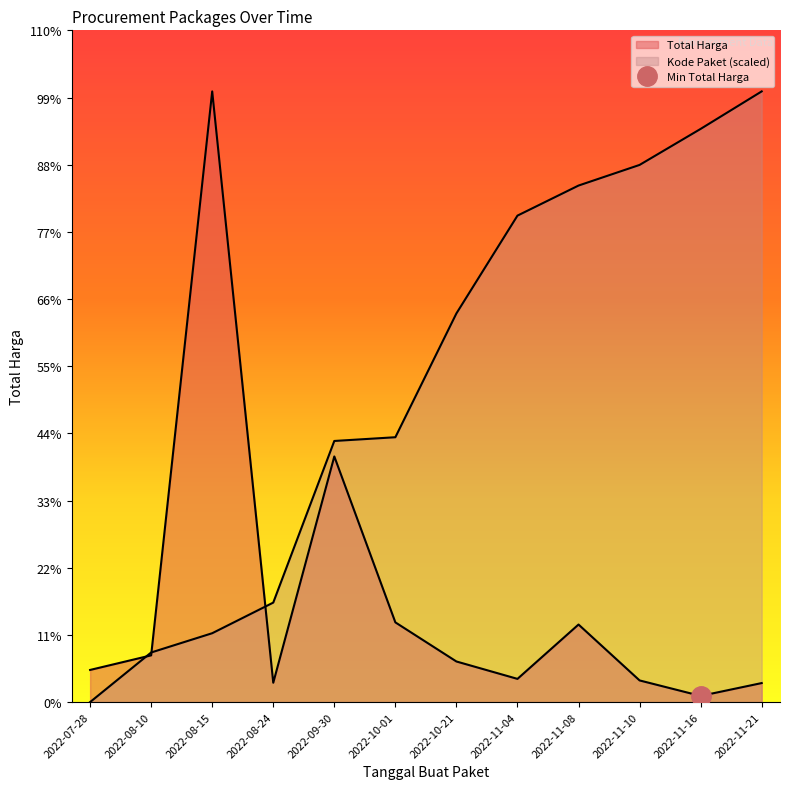

What is the label of the 7th point from the right?

2022-10-01